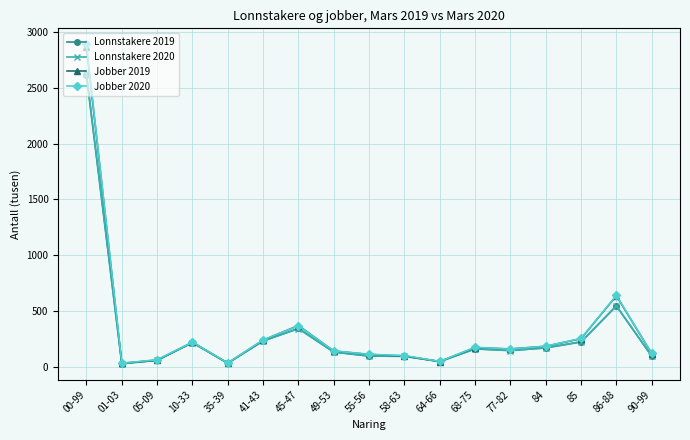

What is the minimum value shown in the chart?

27.3